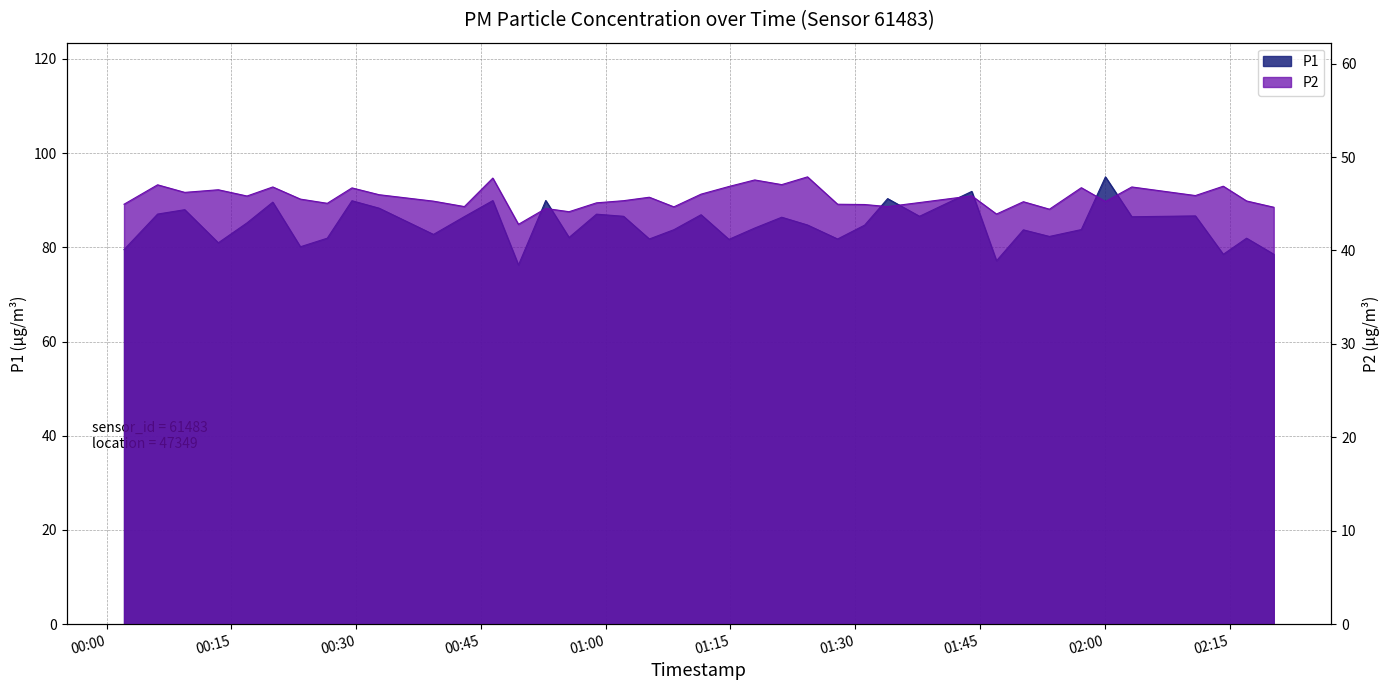

What is the label of the 11th point from the left?

2024-03-02T00:39:18